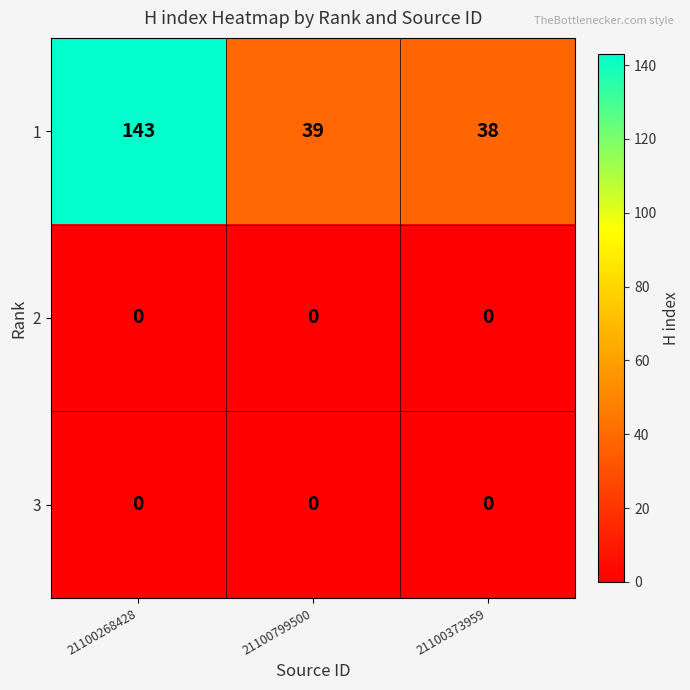

The 3 series shows 0 at 21100799500. True or false?

True